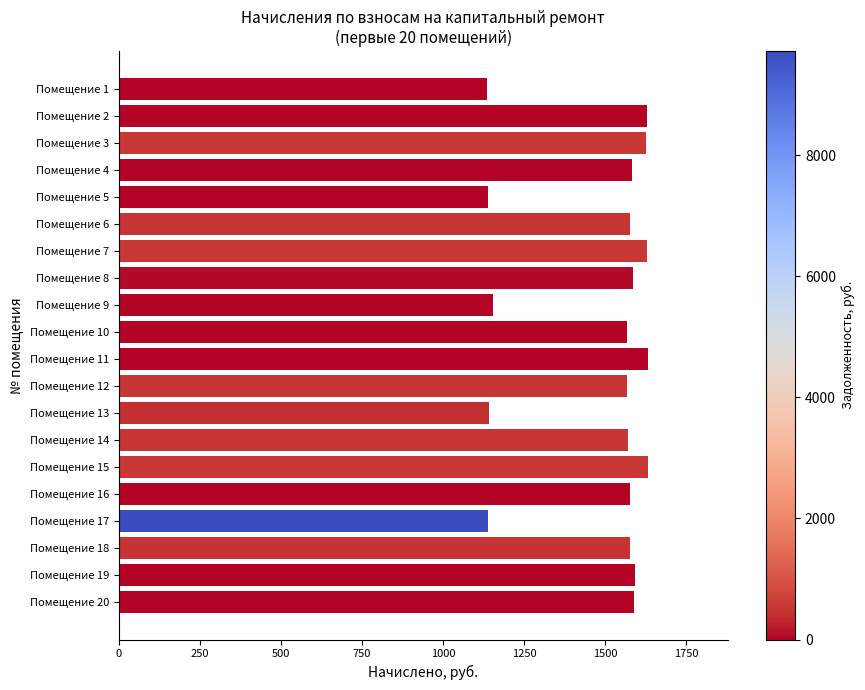

The value at Помещение 4 is 764.9. True or false?

False